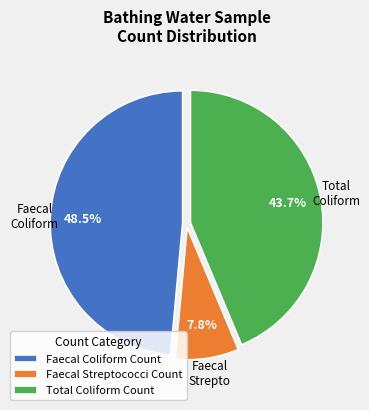

How many segments does this pie chart have?

3